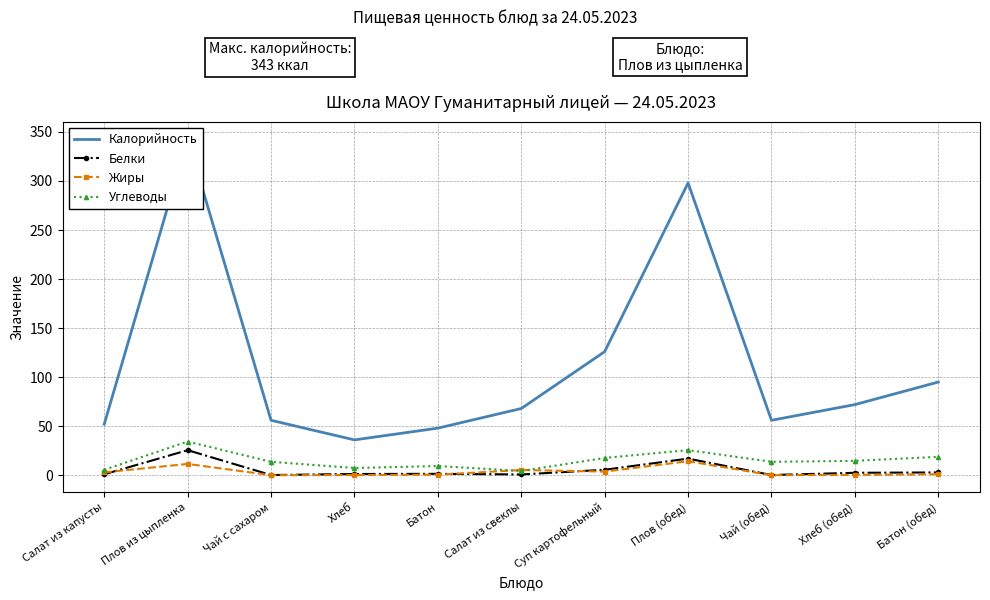

What is the maximum value for Углеводы?

34.3